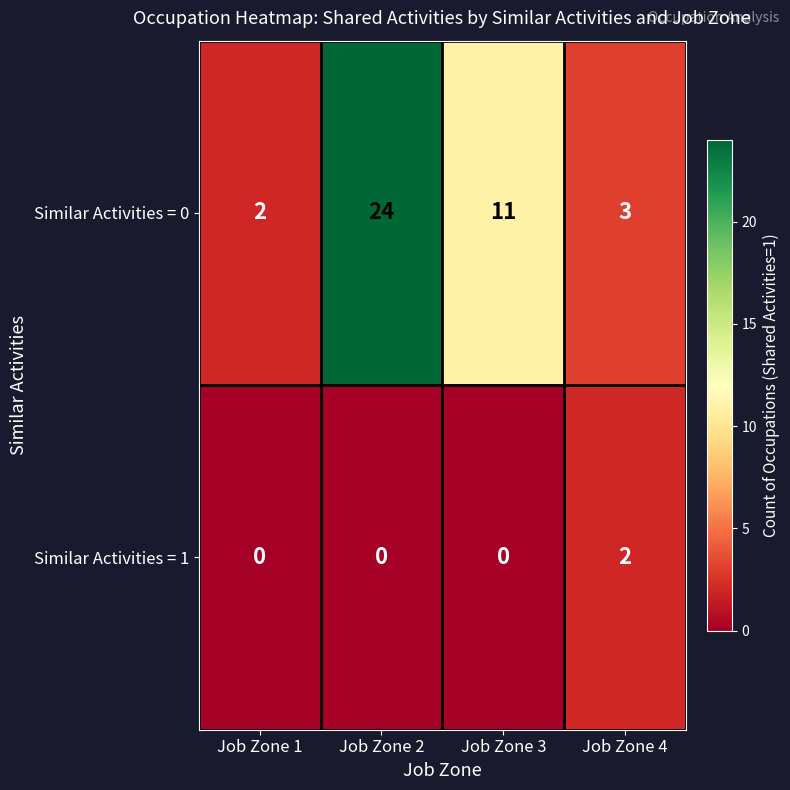

At how many categories does at least one series exceed 10?

2